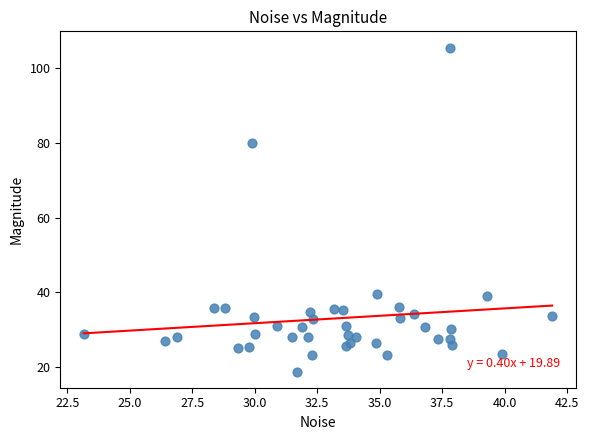

What Y value in the scatter plot is closest to 62?

80.0